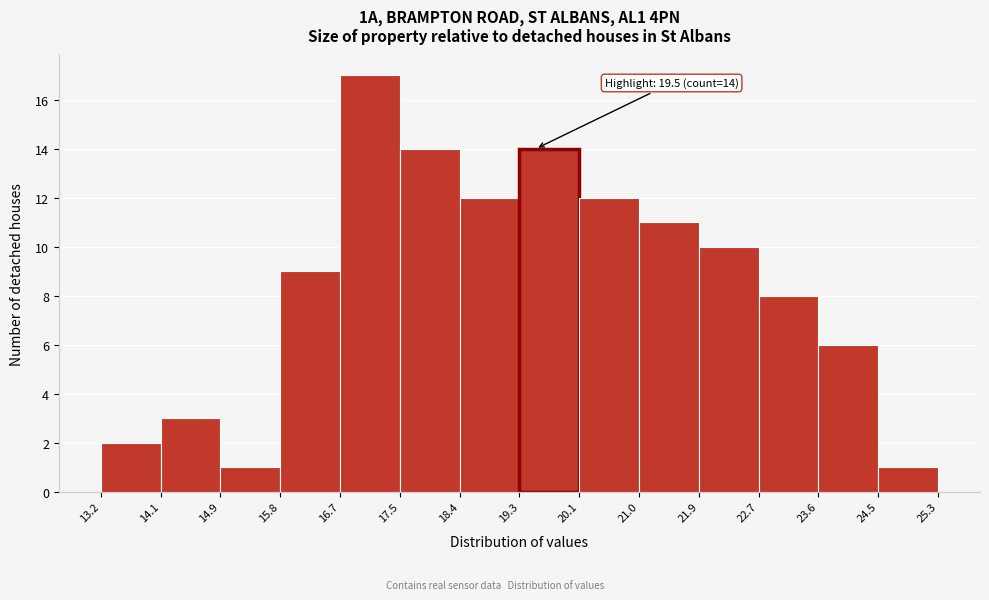

Which range on the x-axis has the tallest bar?

16.7 to 17.5